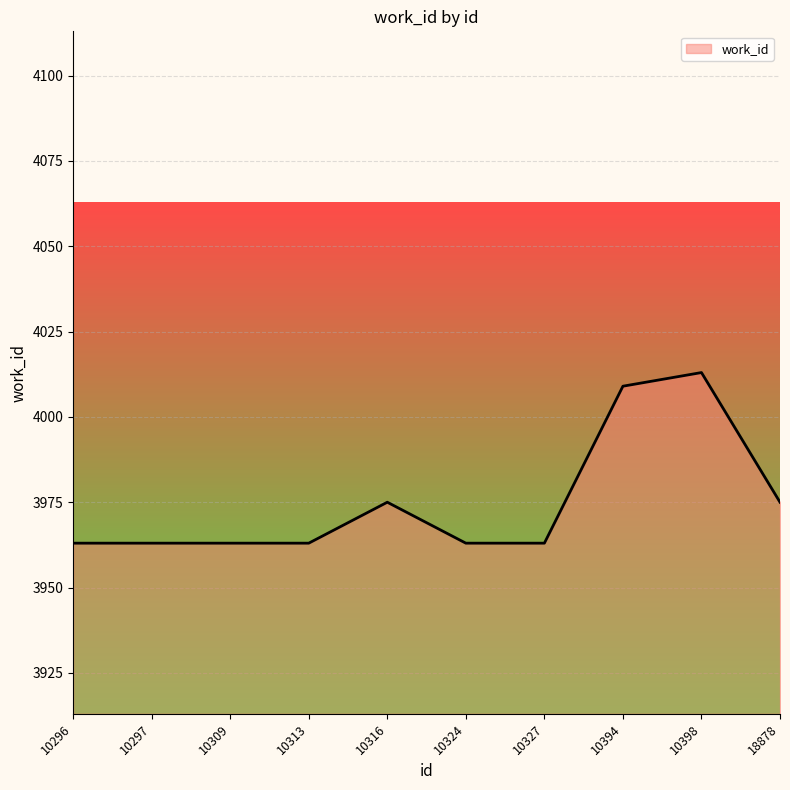

The chart shows a value of 3963 at 10297. True or false?

True